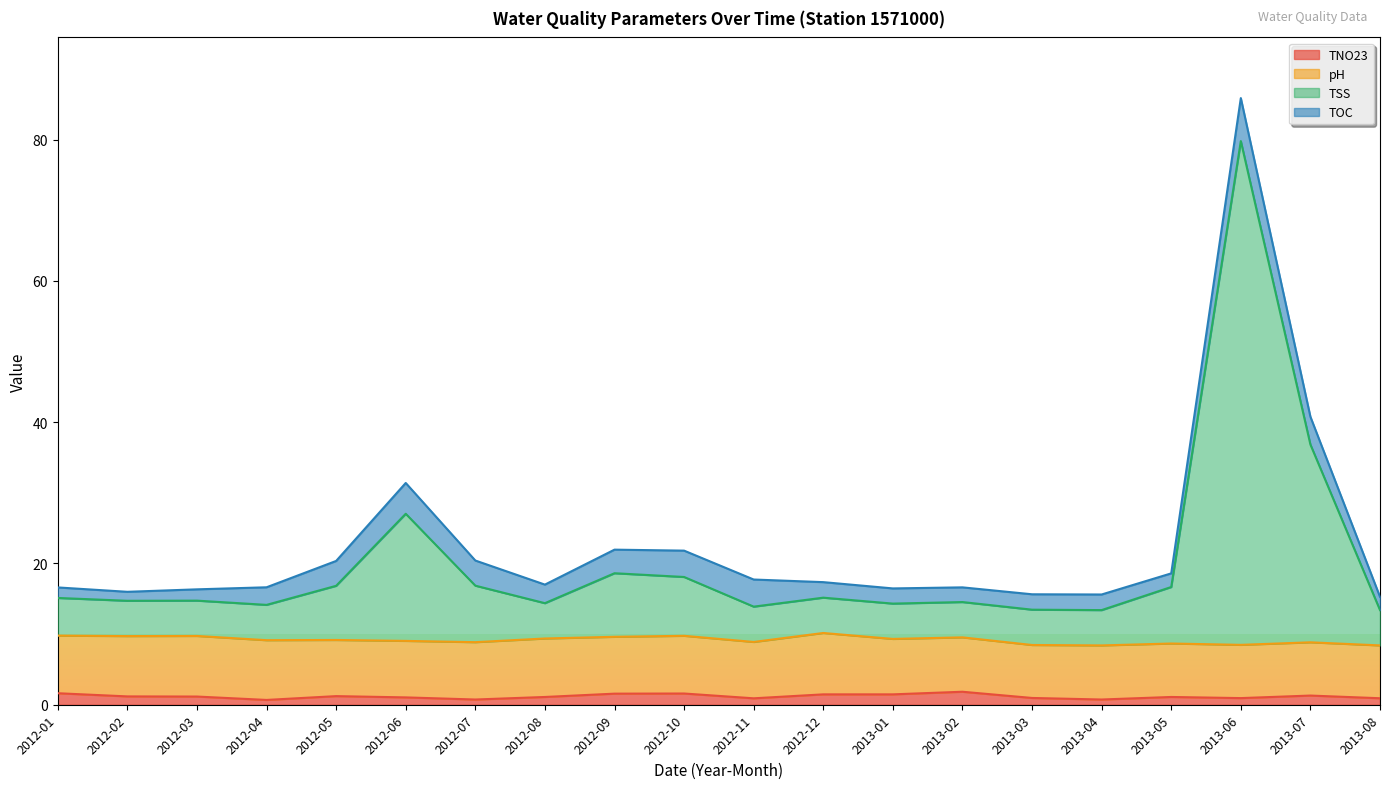

Between 2012-05 and 2012-06, which series saw the biggest shift?

TSS